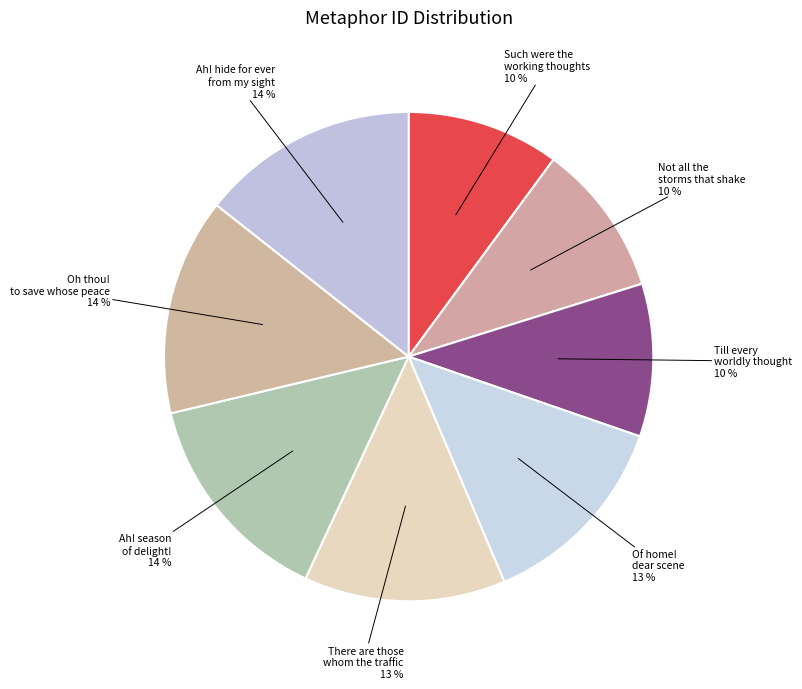

Count the number of slices in the pie.

8